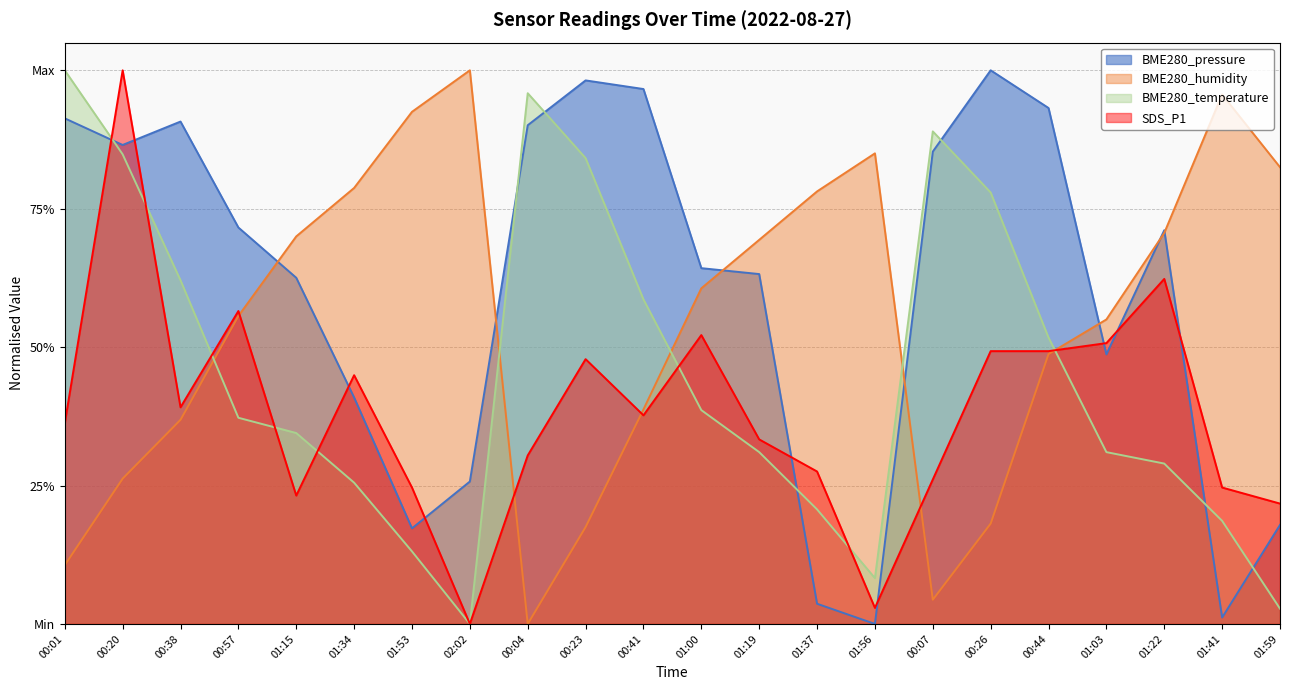

Rank the series by their average value, from lowest to highest.

SDS_P1, BME280_temperature, BME280_humidity, BME280_pressure